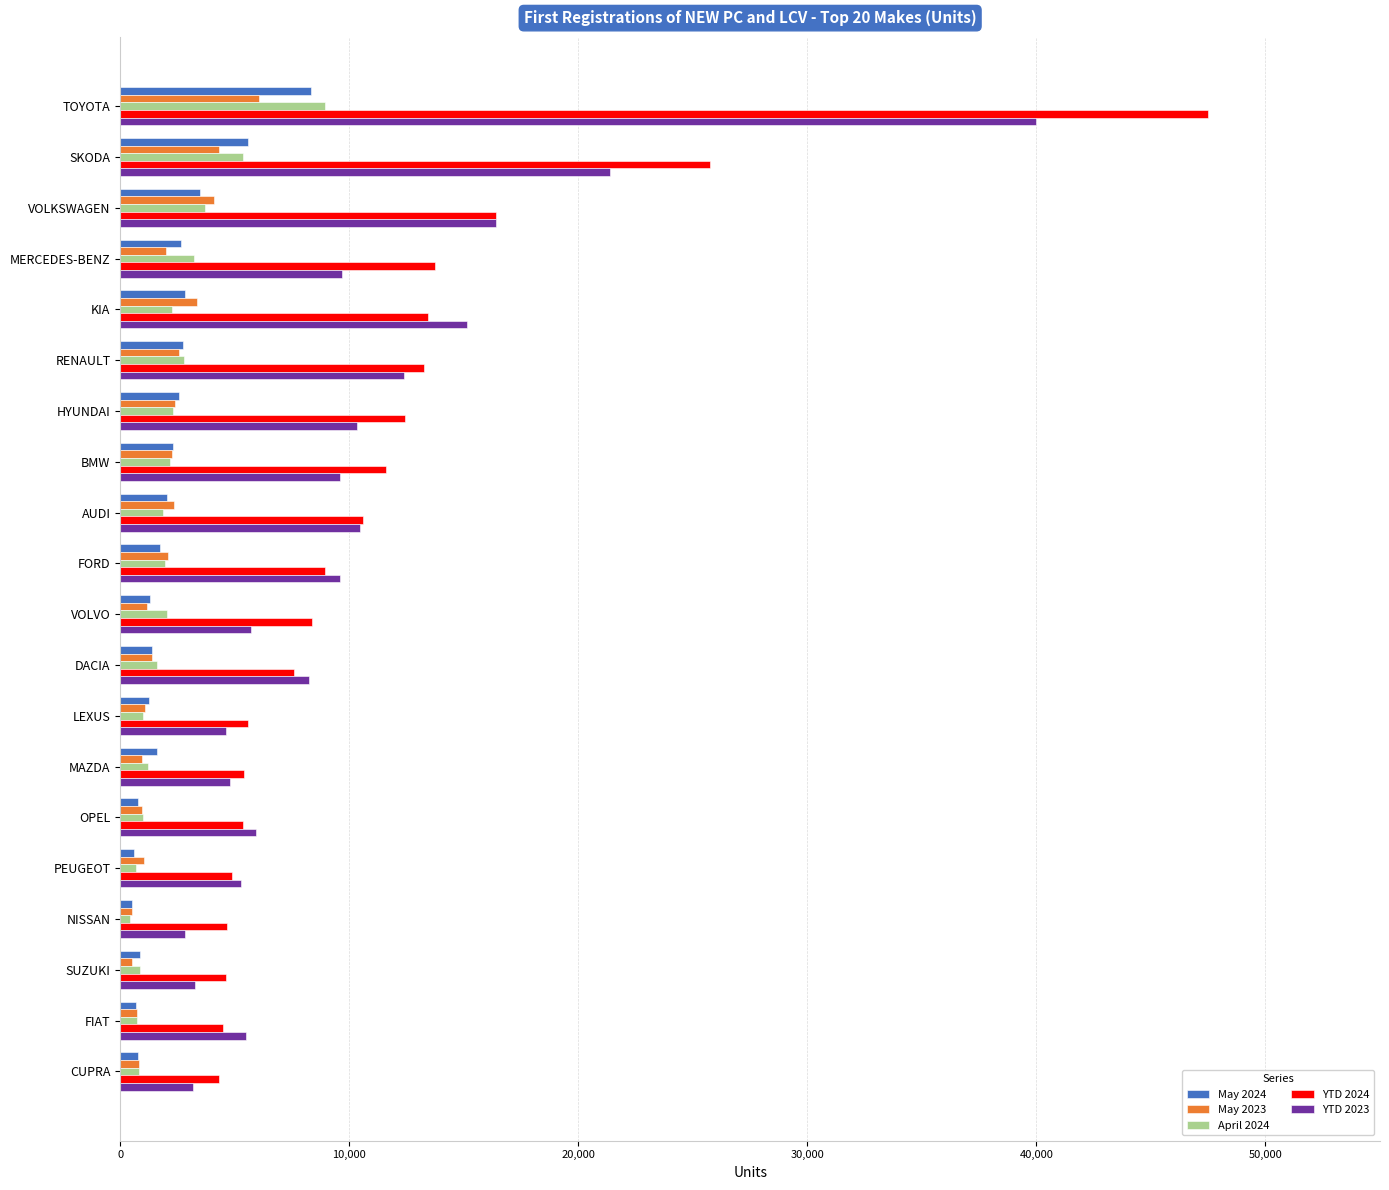

True or false: May 2023 has a value of 2405 at HYUNDAI.

True